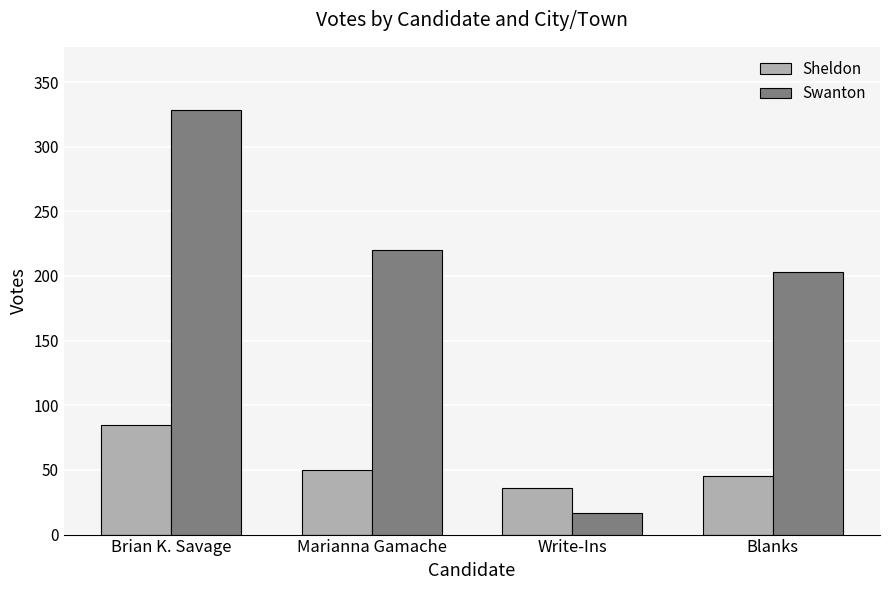

How many groups of bars are there?

4